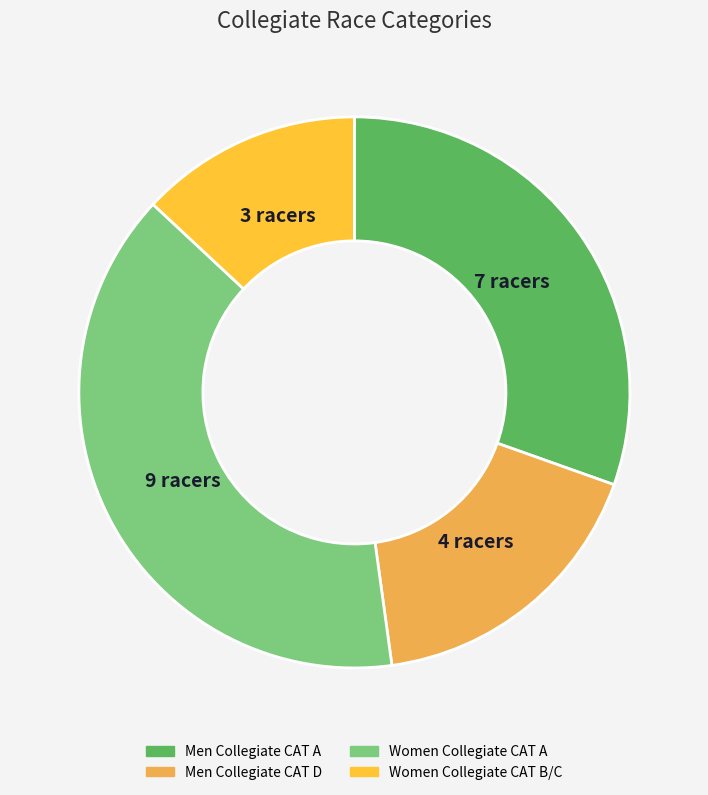

The Women Collegiate CAT B/C slice represents 13% of the pie. True or false?

True